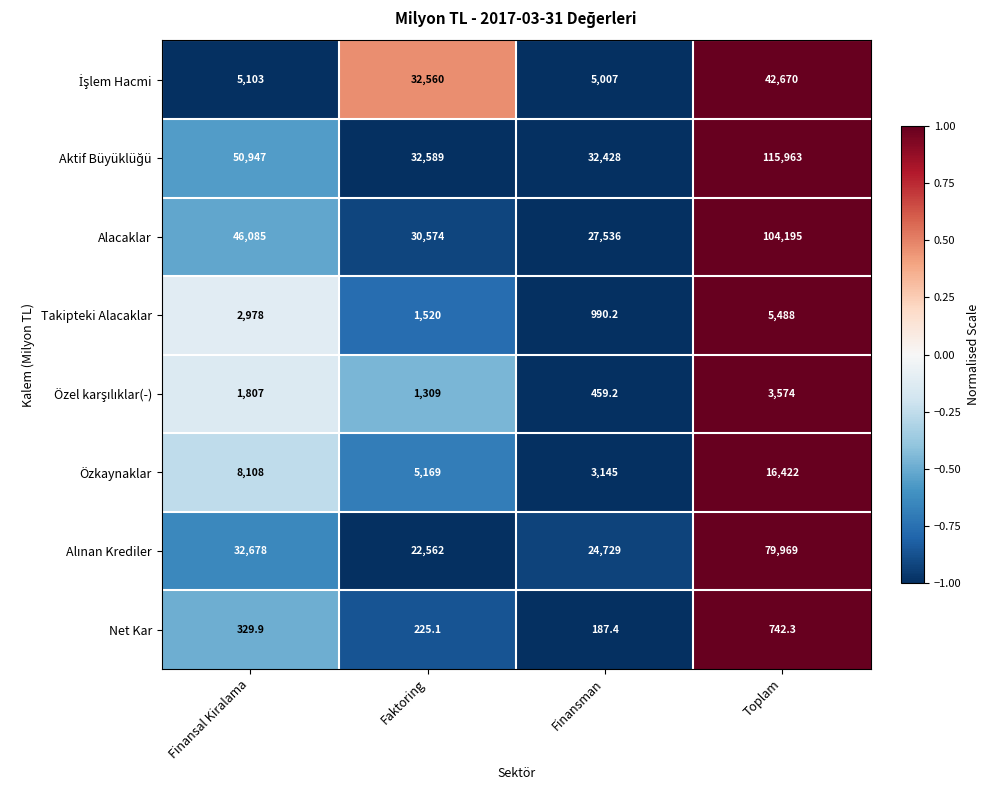

What is the difference between the second highest and second lowest values in the Alacaklar series?

15511.0